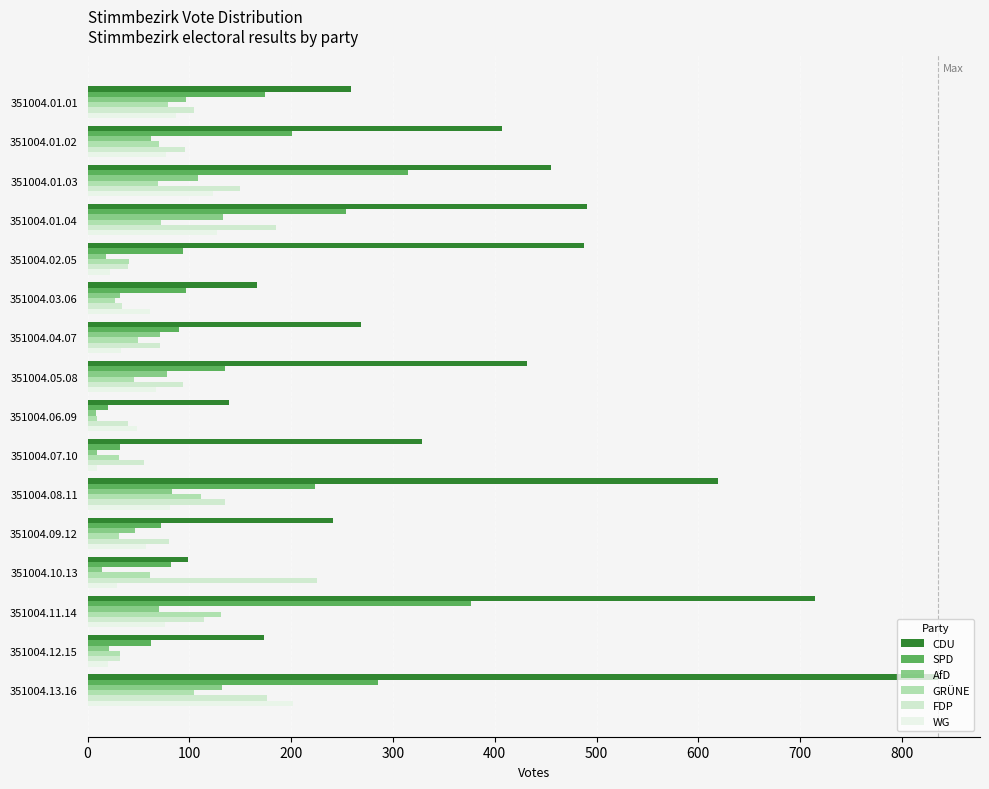

What is the average value of the AfD series?

61